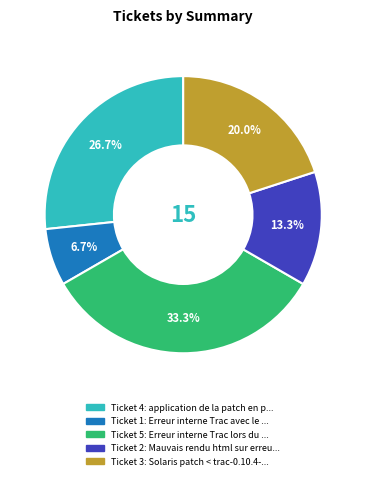

Is there any slice that represents more than half of the pie?

No